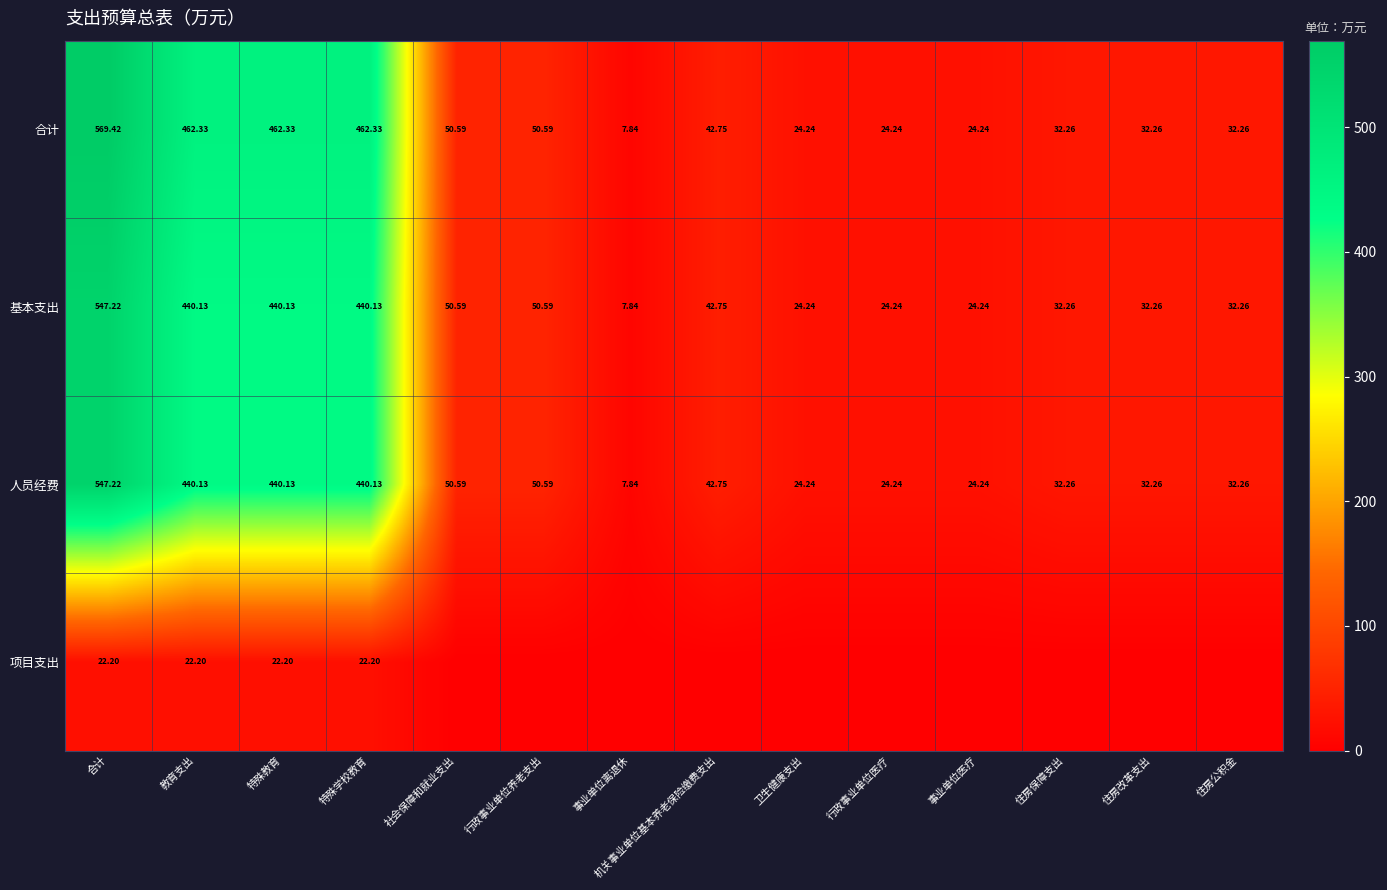

The 项目支出 series shows 5.8 at 合计. True or false?

False